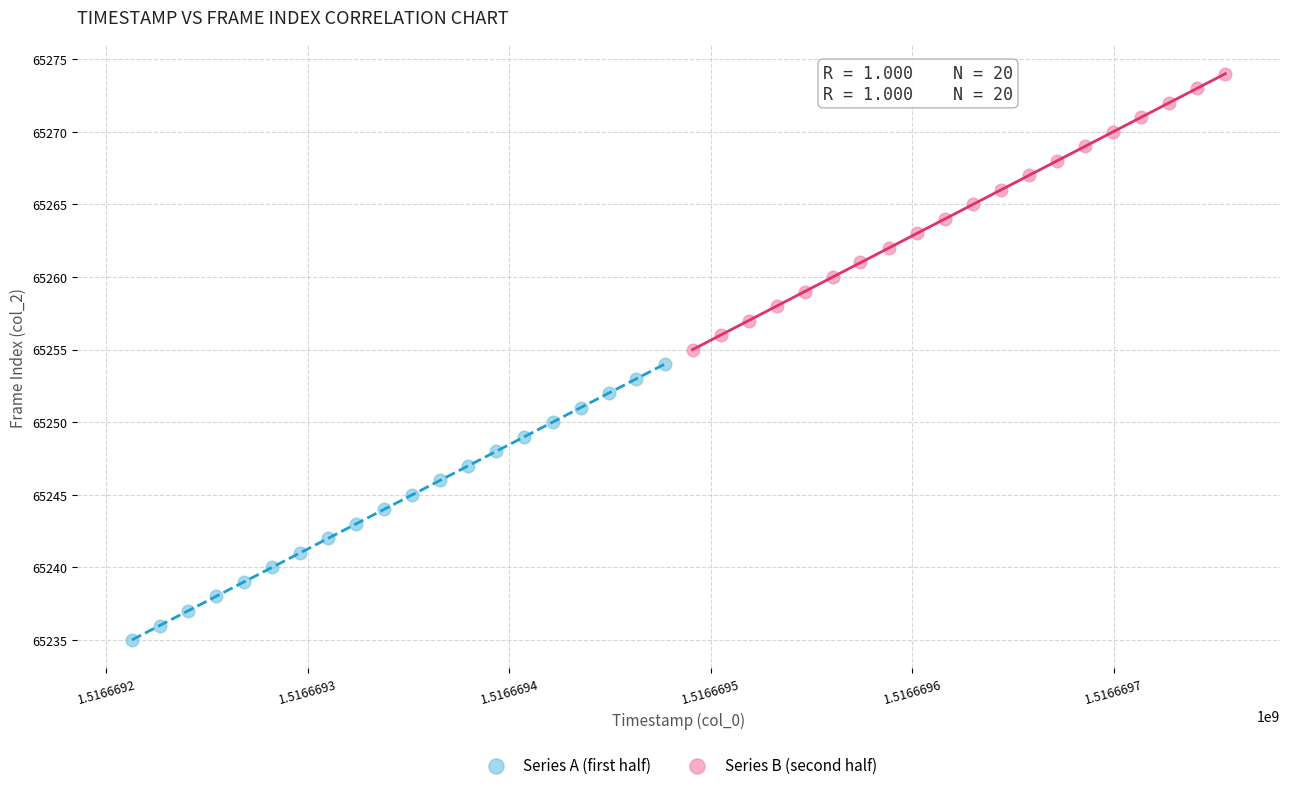

Which series contains the highest Y value?

Series B (second half)